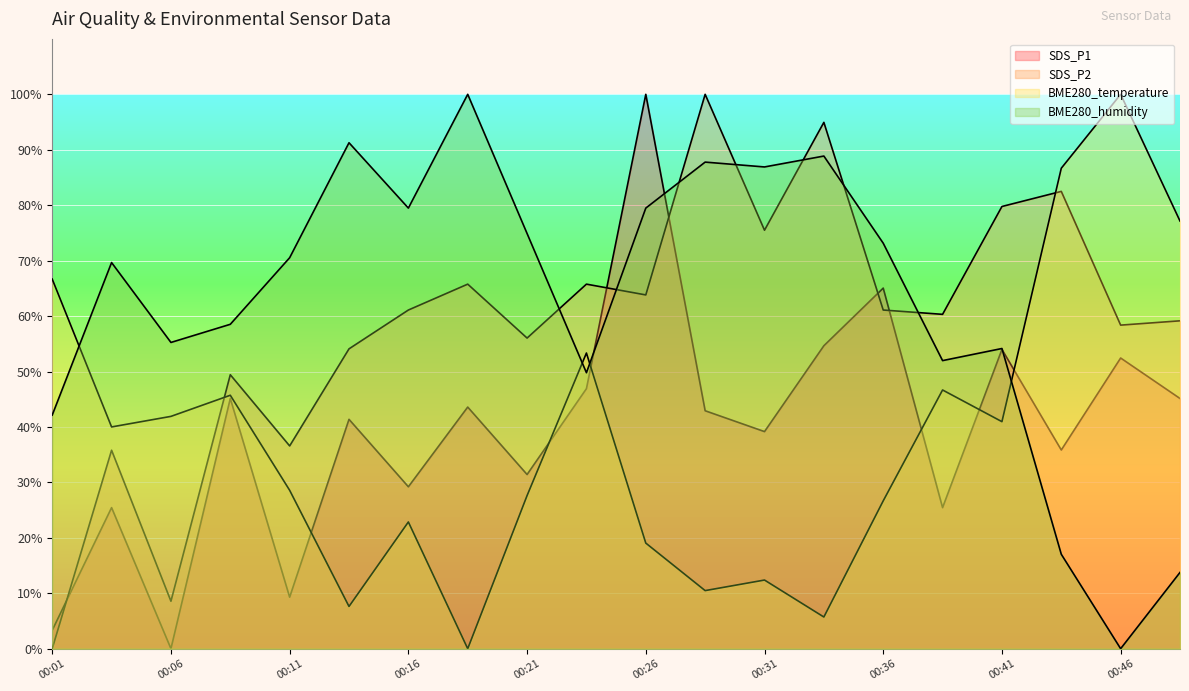

What is the value of the SDS_P1 point at the 20th from the left?

45.1